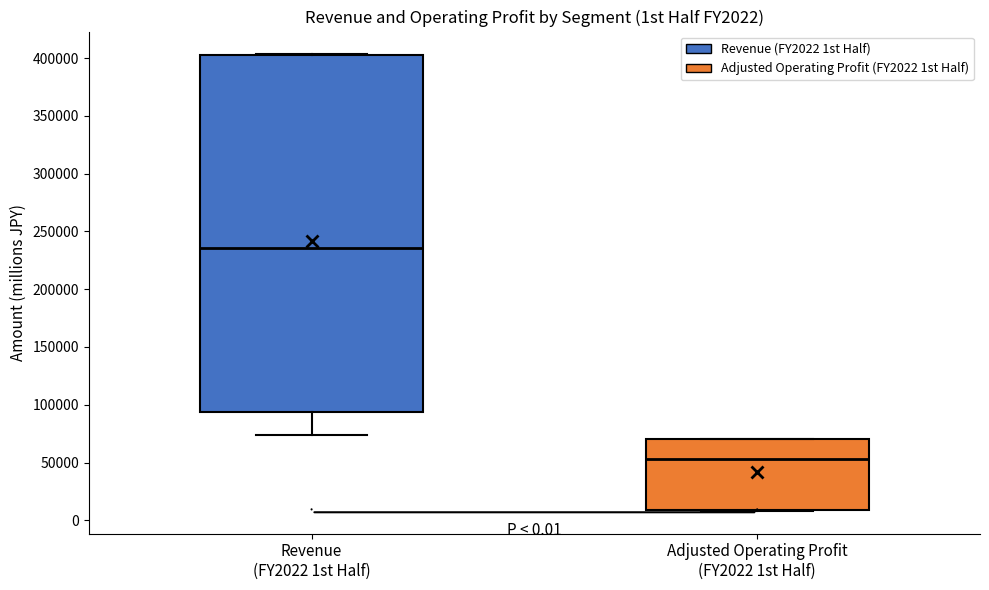

Comparing the boxes themselves (not the whiskers), which one is the tallest?

Revenue (FY2022 1st Half)